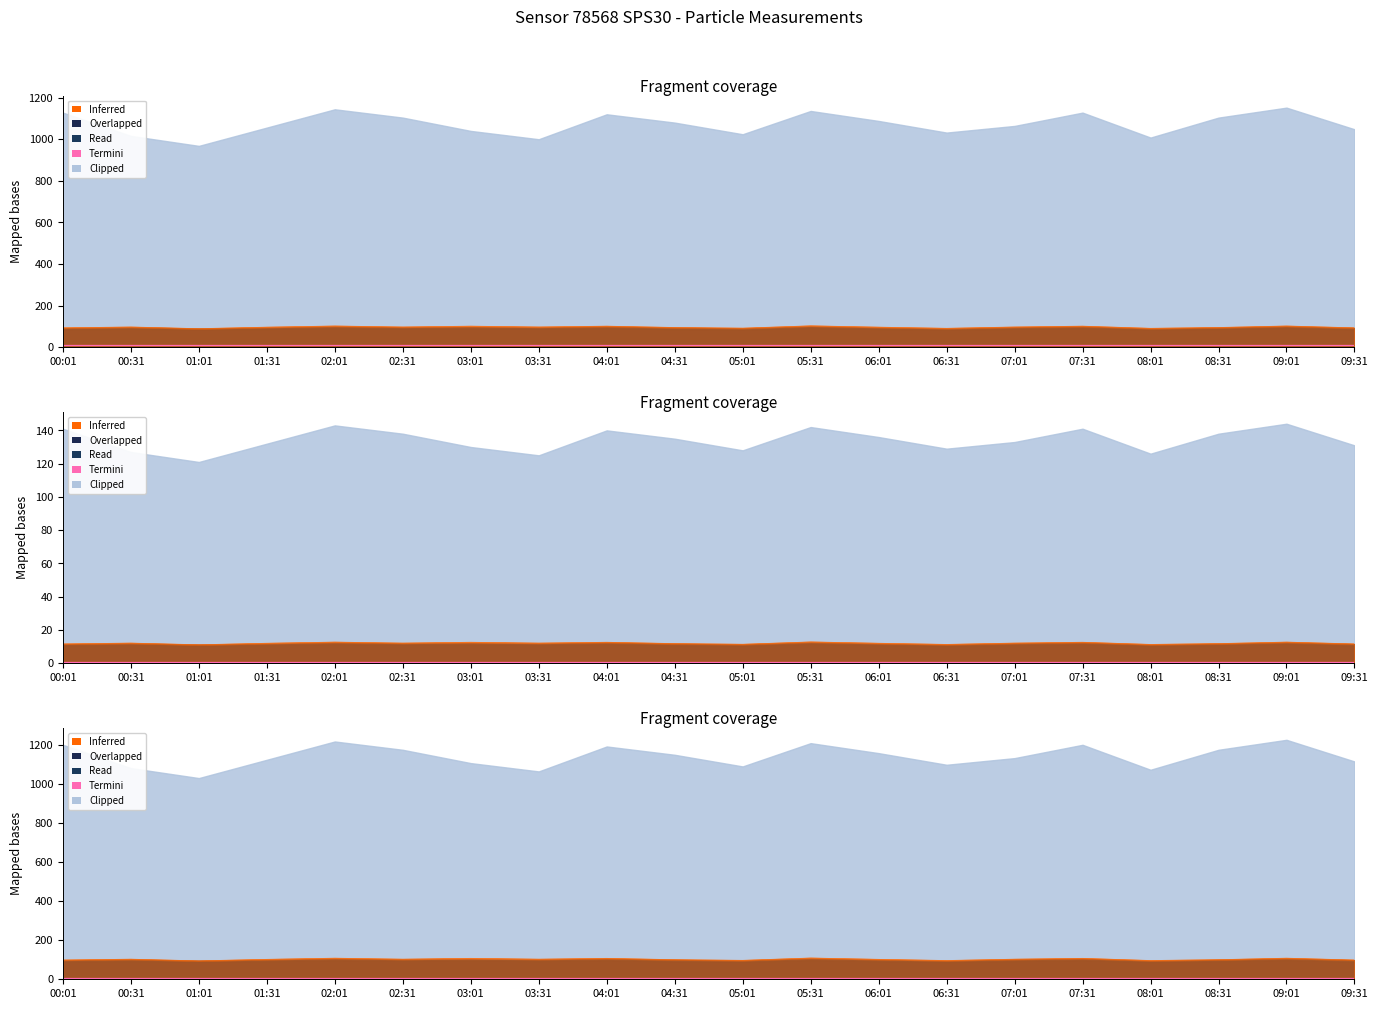

True or false: P4 and N1 intersect in this chart.

False